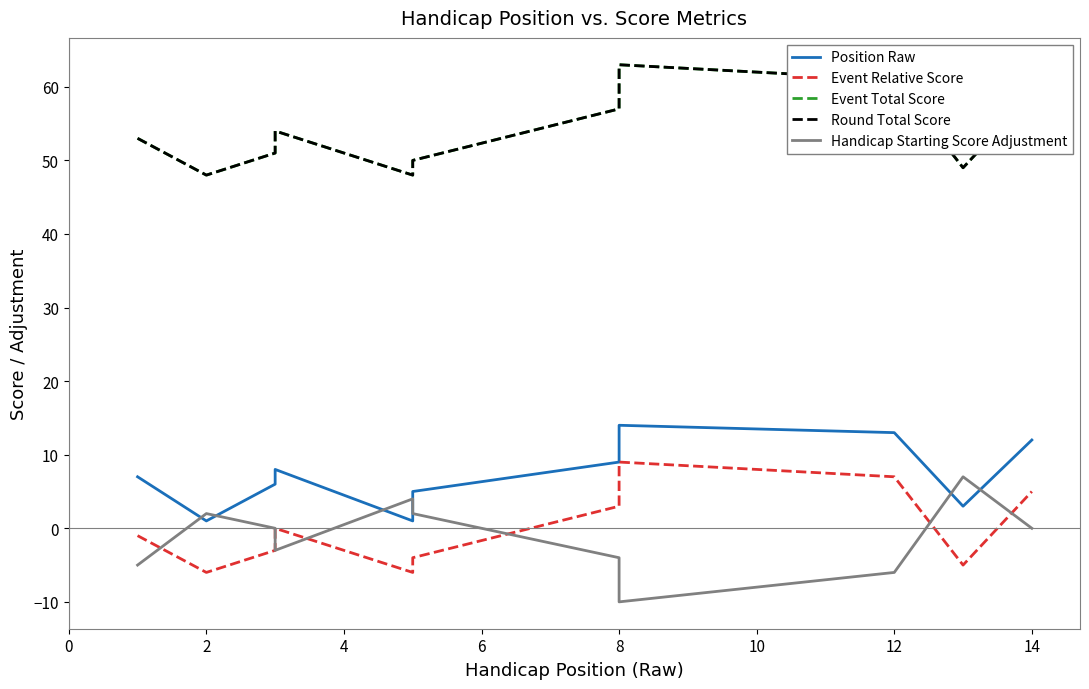

Reading left to right, transcribe all the data shown in this chart.

Position Raw: 7	1	6	8	1	3	5	9	10	10	14	13	3	12
Event Relative Score: -1	-6	-3	0	-6	-5	-4	3	4	4	9	7	-5	5
Event Total Score: 53	48	51	54	48	49	50	57	58	58	63	61	49	59
Round Total Score: 53	48	51	54	48	49	50	57	58	58	63	61	49	59
Handicap Starting Score Adjustment: -5	2	0	-3	4	3	2	-4	-5	-5	-10	-6	7	0